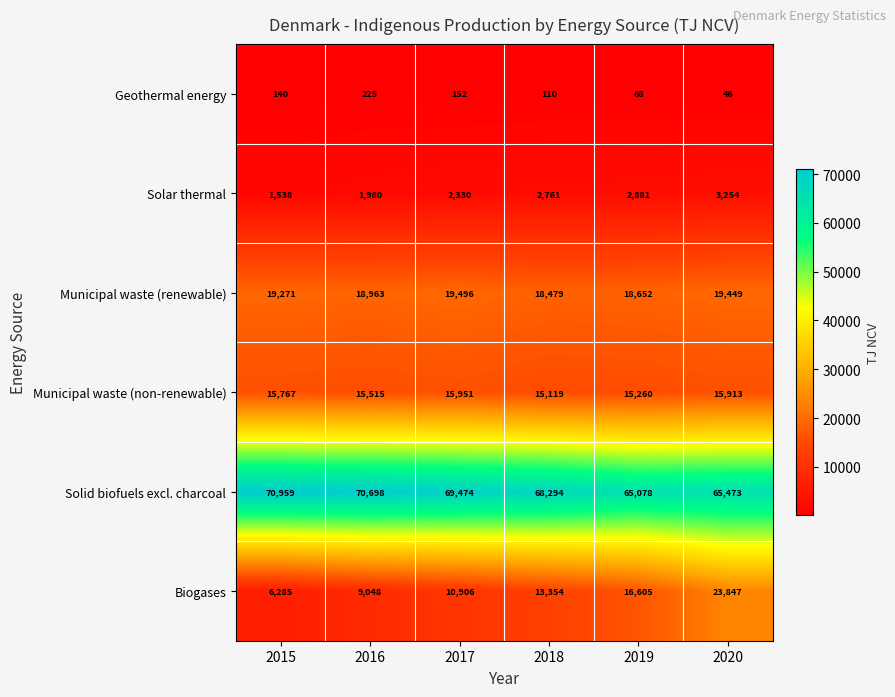

Which series has the largest total across all categories?

Solid biofuels excl. charcoal